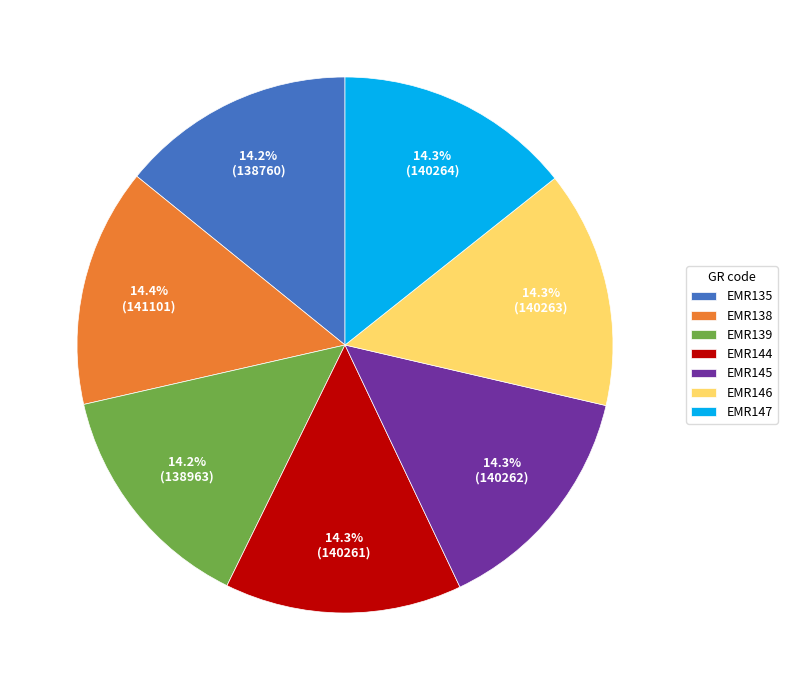

Approximately how many times larger is the value at EMR147 compared to EMR139?

1.0